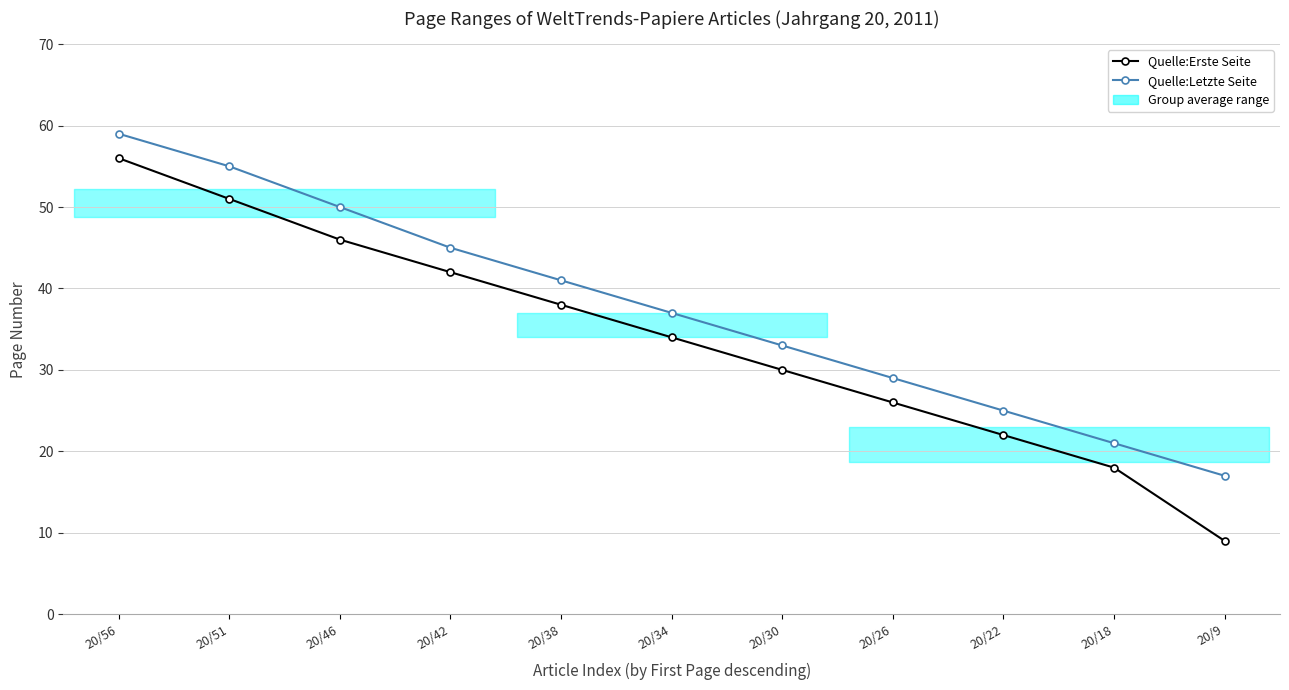

What is the sum of all Quelle:Erste Seite values?

372